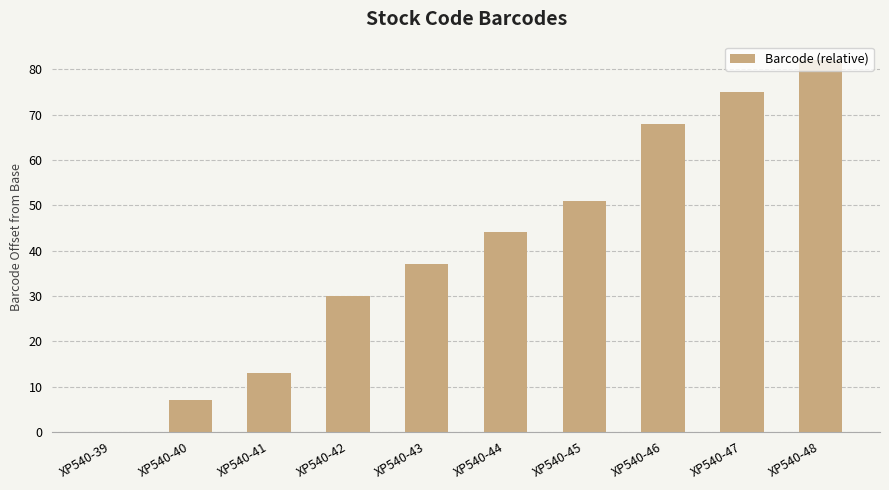

How many values are above zero?

9